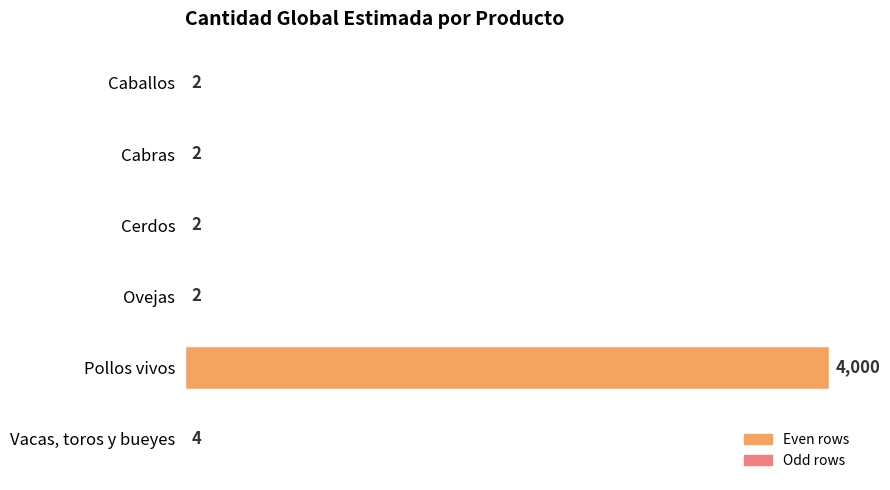

How many data points are above 2?

2